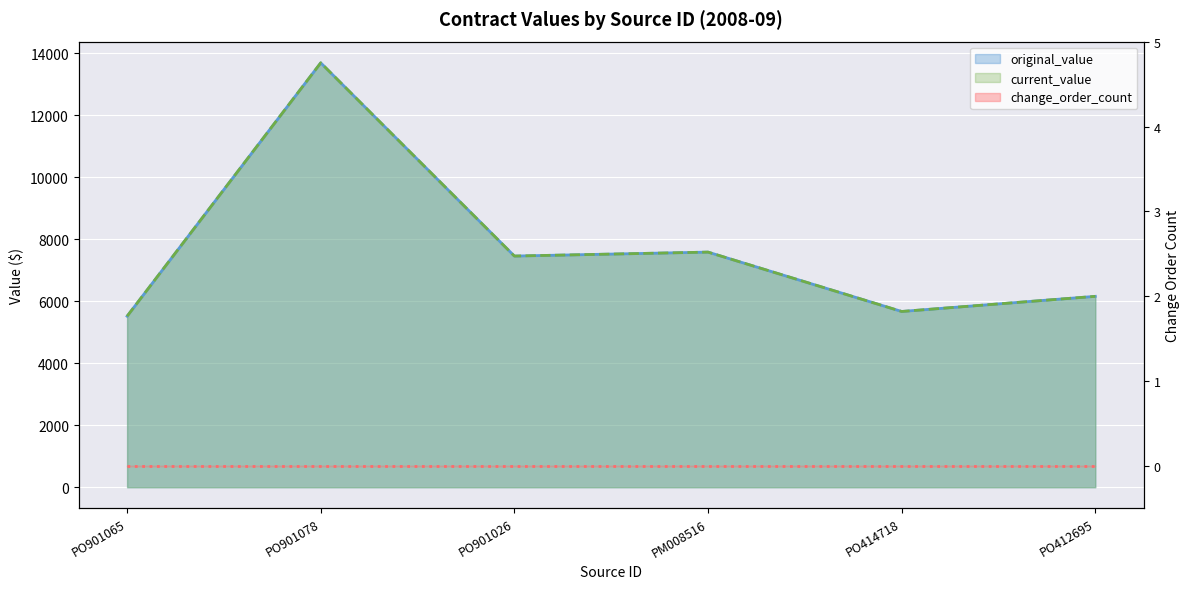

True or false: original_value has more than 0 points higher than both neighbors.

True